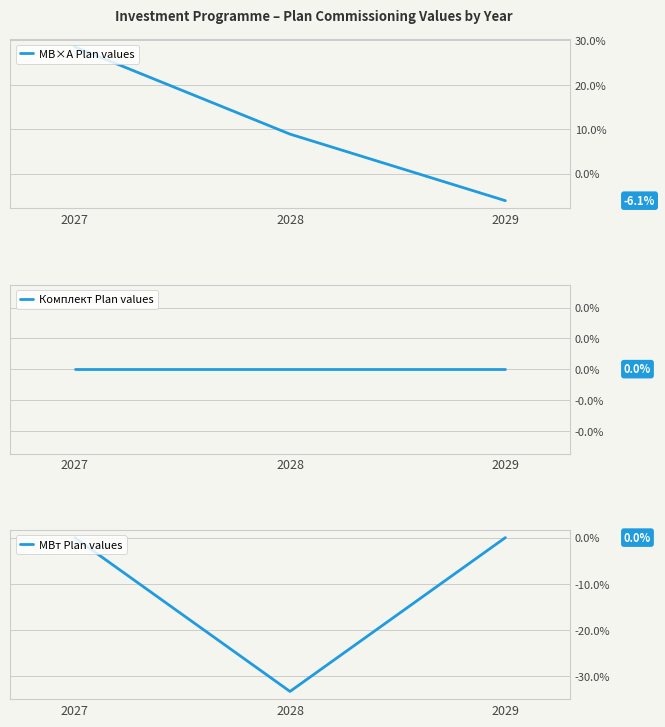

What is the value of the МВ×А Plan values point at the 3rd from the left?

-6.1